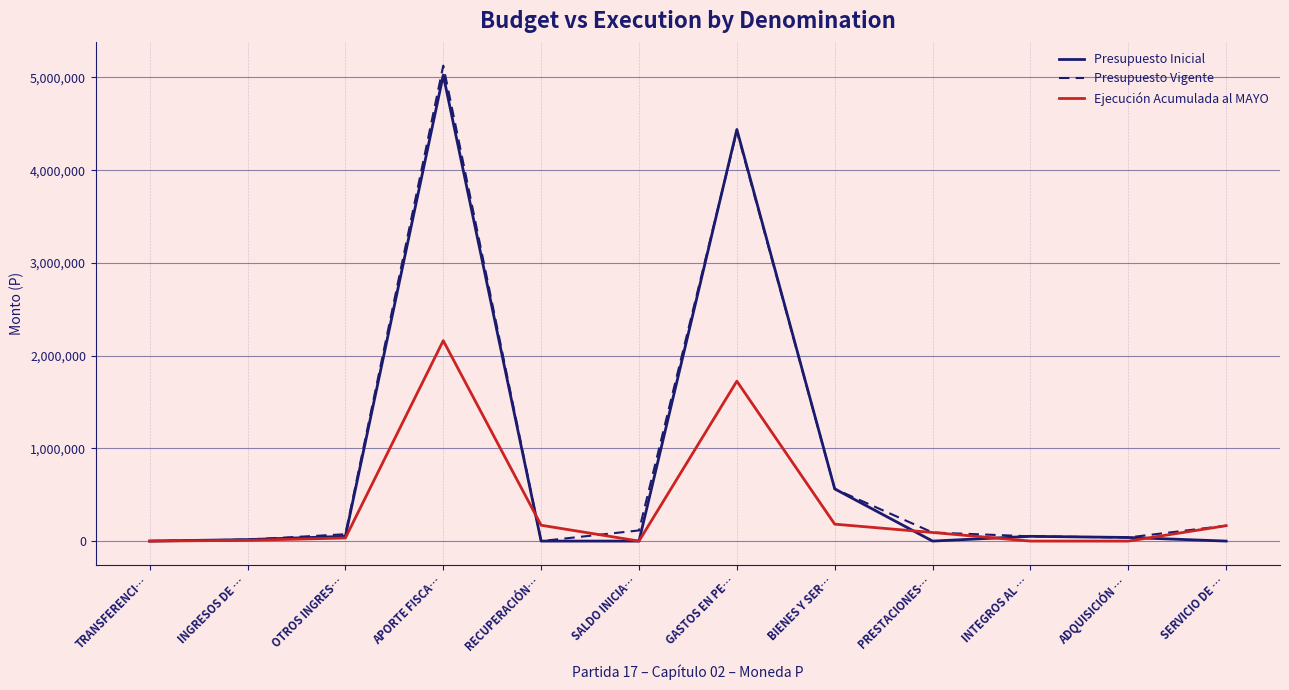

What is the difference between the highest and lowest values at ADQUISICIÓN …?

38983